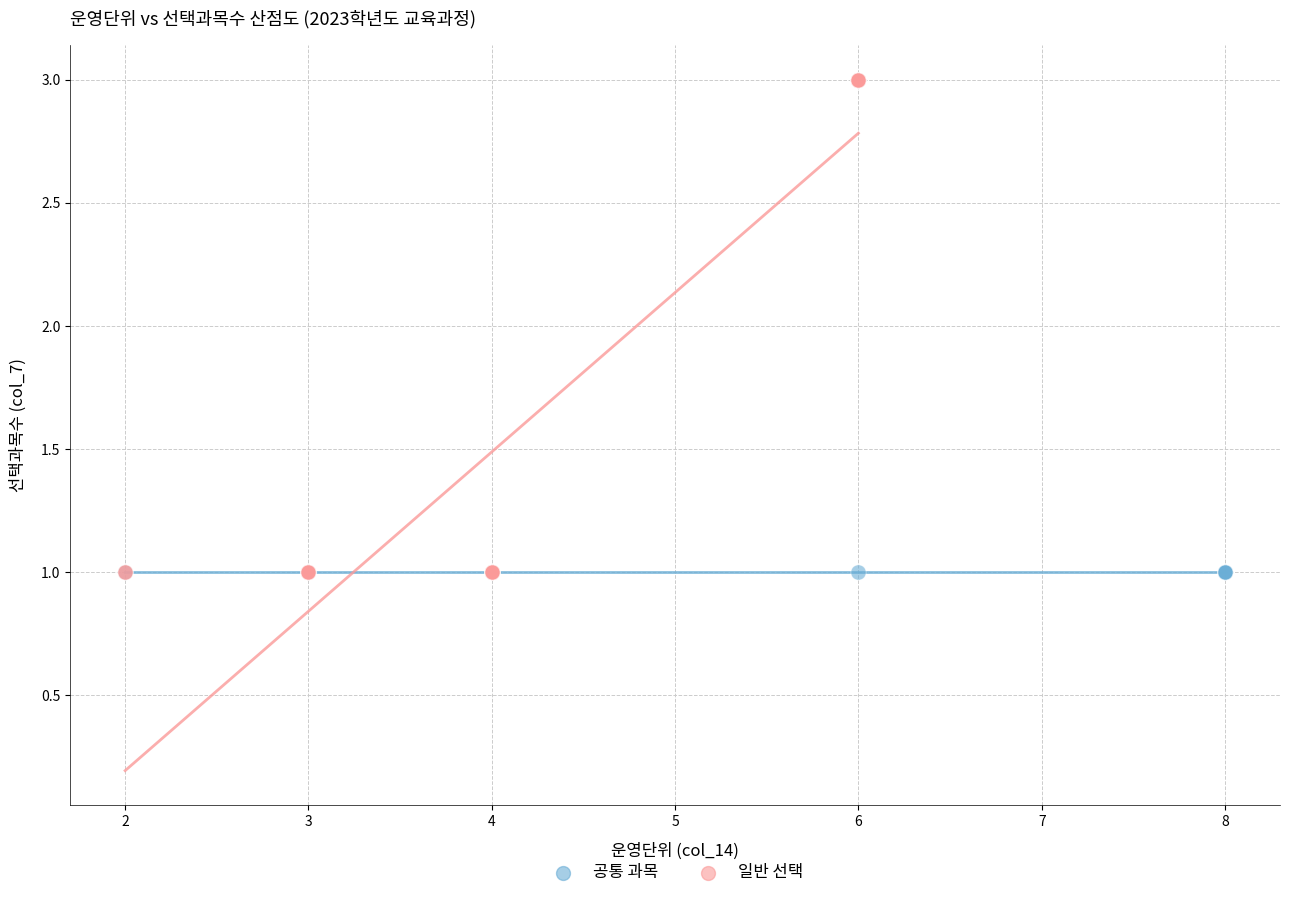

Which series reaches the maximum Y coordinate?

일반 선택